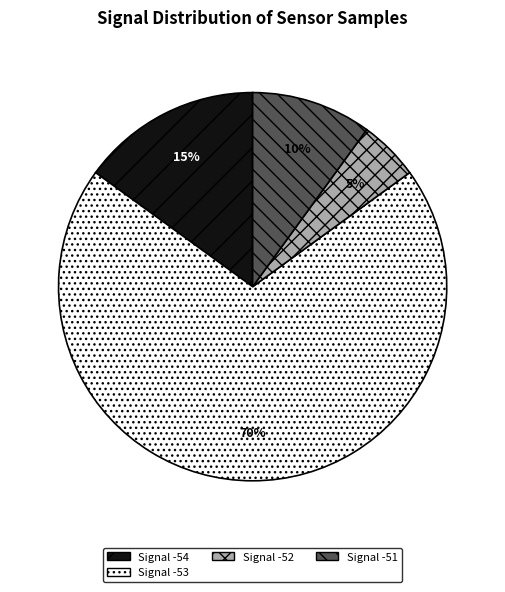

To the nearest percent, what portion does Signal -53 represent?

70%